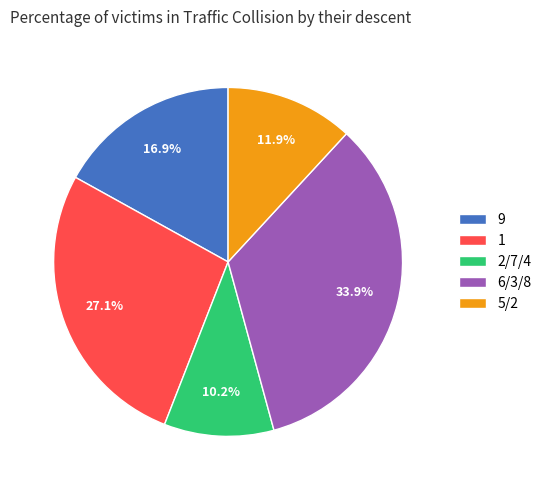

What is the ratio of the value at 5/2 to the value at 1?

0.4